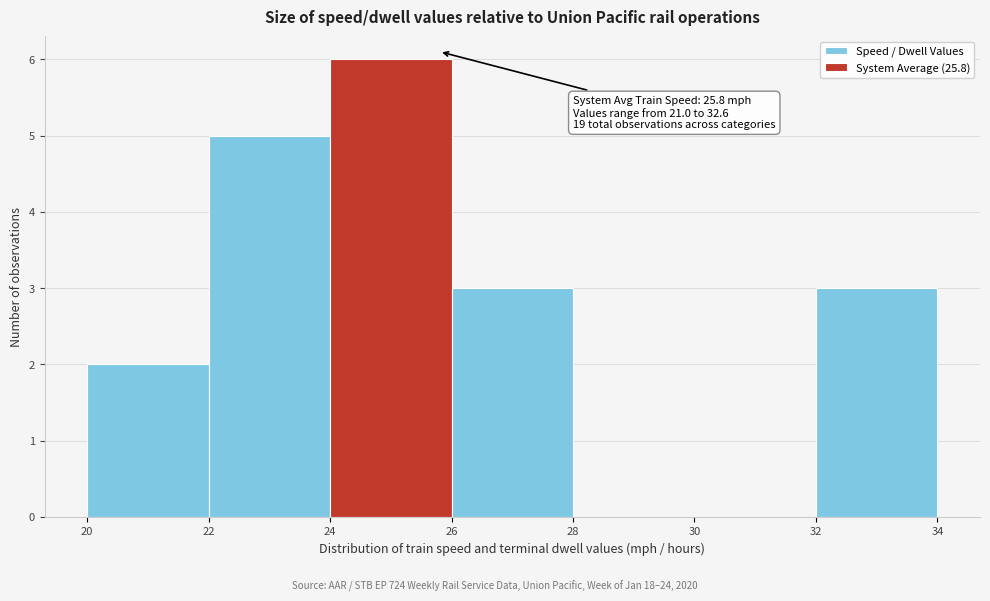

Which range on the x-axis has the tallest bar?

24 to 26